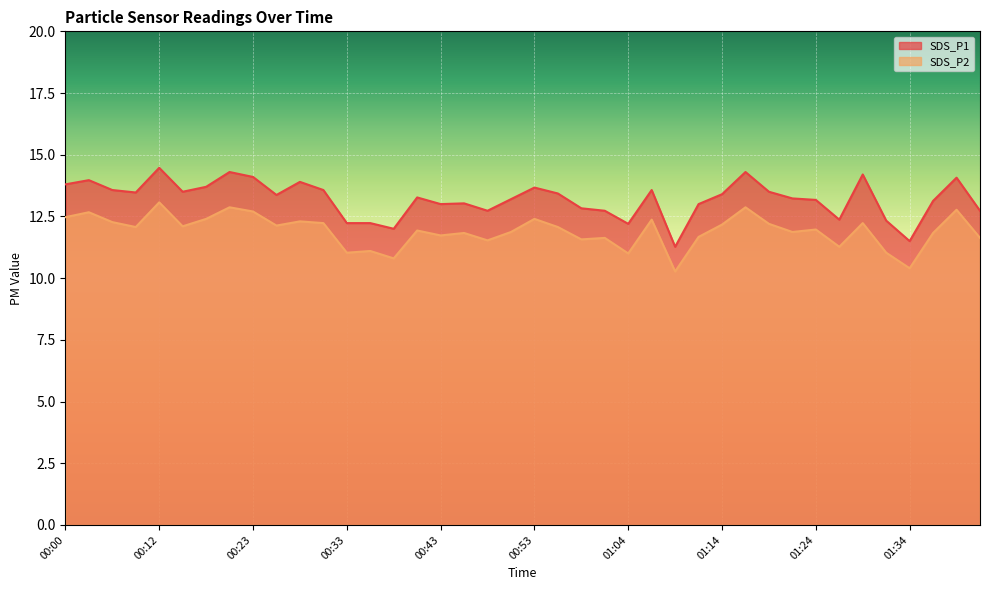

Where is SDS_P1 nearest to the value 12?

00:38